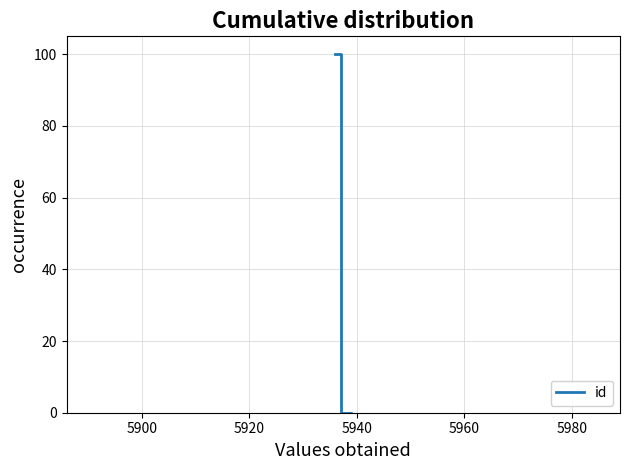

What is the sum of all values?

100.1